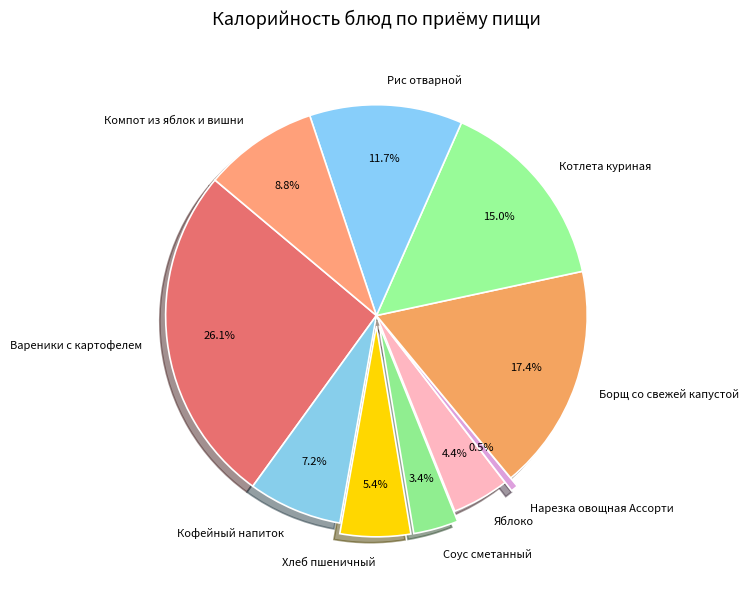

What is the ratio of the value at Яблоко to the value at Рис отварной?

0.4